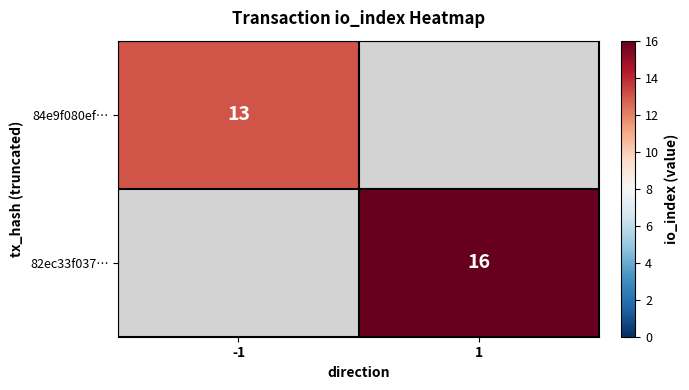

Is the value of 82ec33f037… at 1 greater than the value of 84e9f080ef… at -1?

Yes